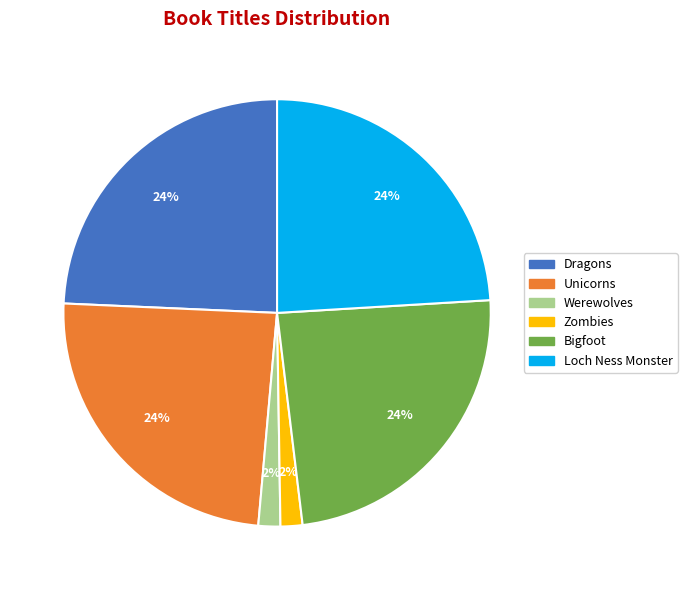

To the nearest percent, what is the average slice percentage?

17%